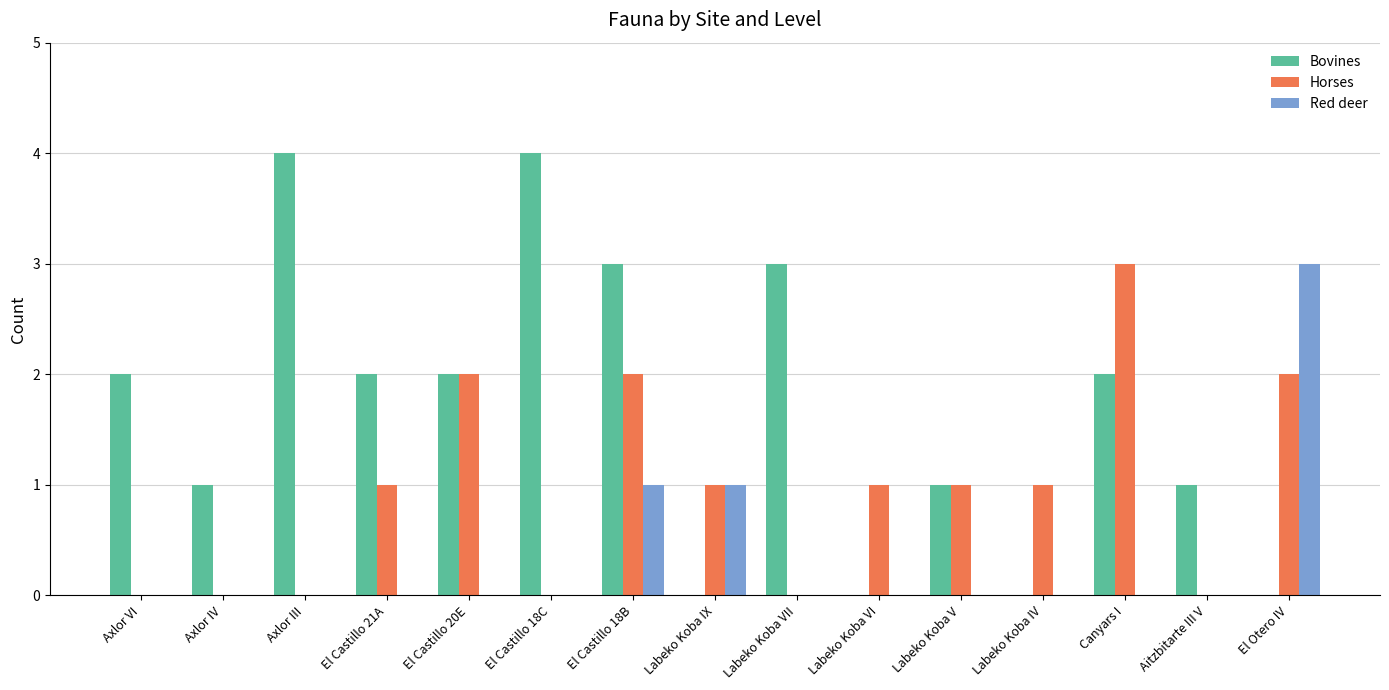

Reading right to left, transcribe all the data shown in this chart.

Bovines: 0	1	2	0	1	0	3	0	3	4	2	2	4	1	2
Horses: 2	0	3	1	1	1	0	1	2	0	2	1	0	0	0
Red deer: 3	0	0	0	0	0	0	1	1	0	0	0	0	0	0